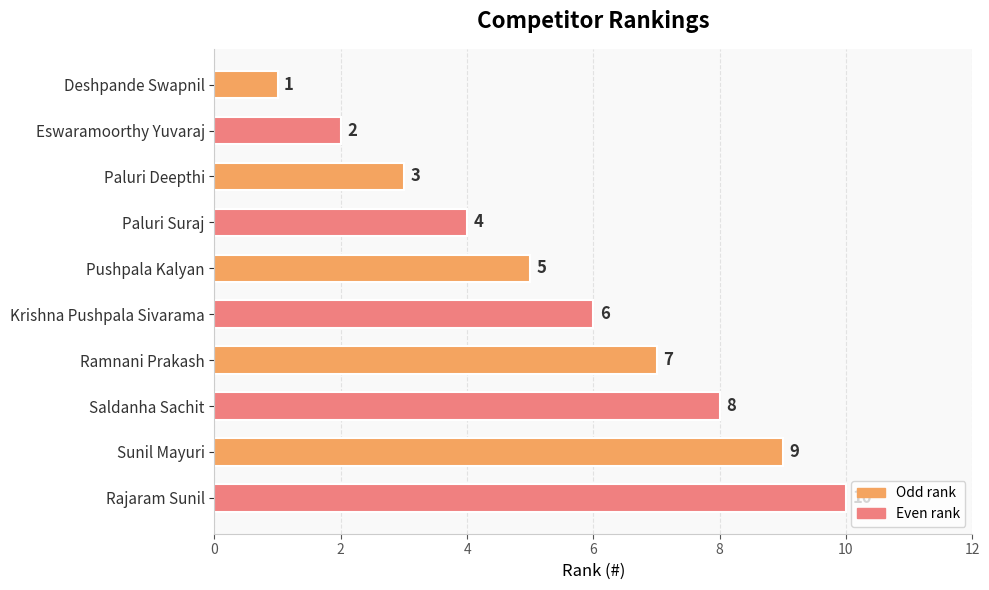

List the labels in order of value, largest first.

Rajaram Sunil, Sunil Mayuri, Saldanha Sachit, Ramnani Prakash, Krishna Pushpala Sivarama, Pushpala Kalyan, Paluri Suraj, Paluri Deepthi, Eswaramoorthy Yuvaraj, Deshpande Swapnil